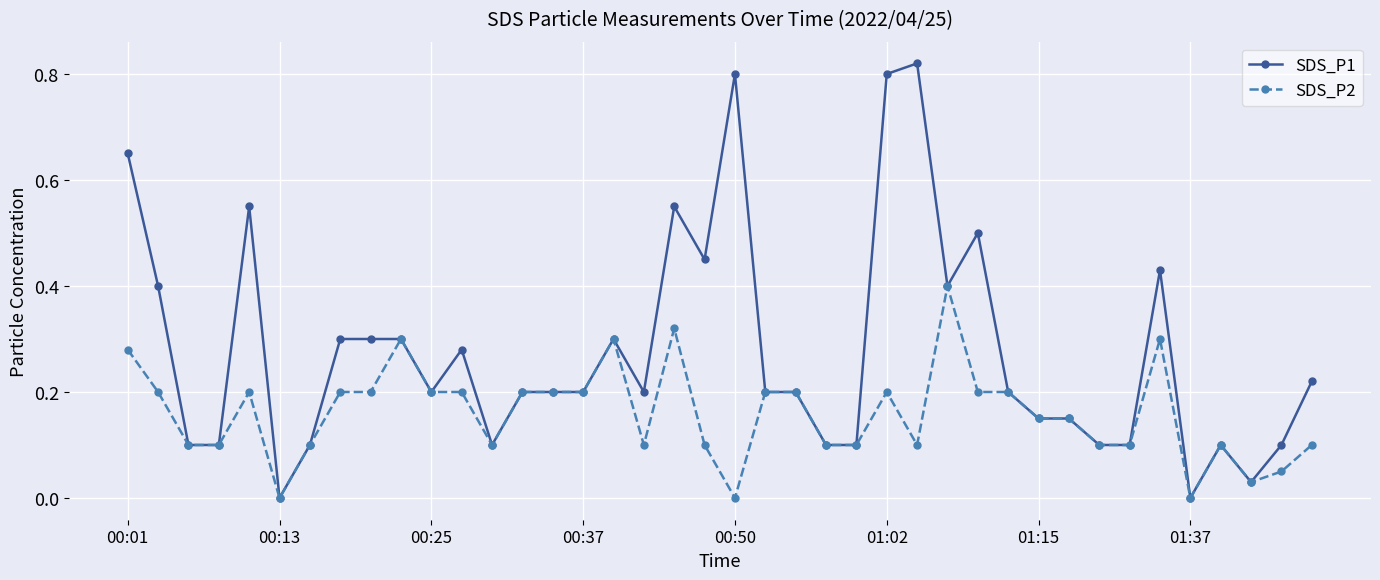

True or false: SDS_P1 has more than 2 interior local peaks.

True